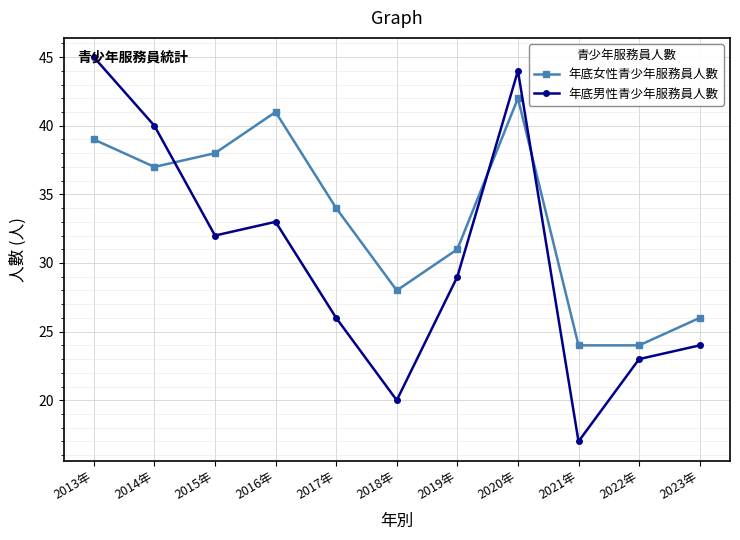

How many data points in 年底男性青少年服務員人數 are less than 29?

5